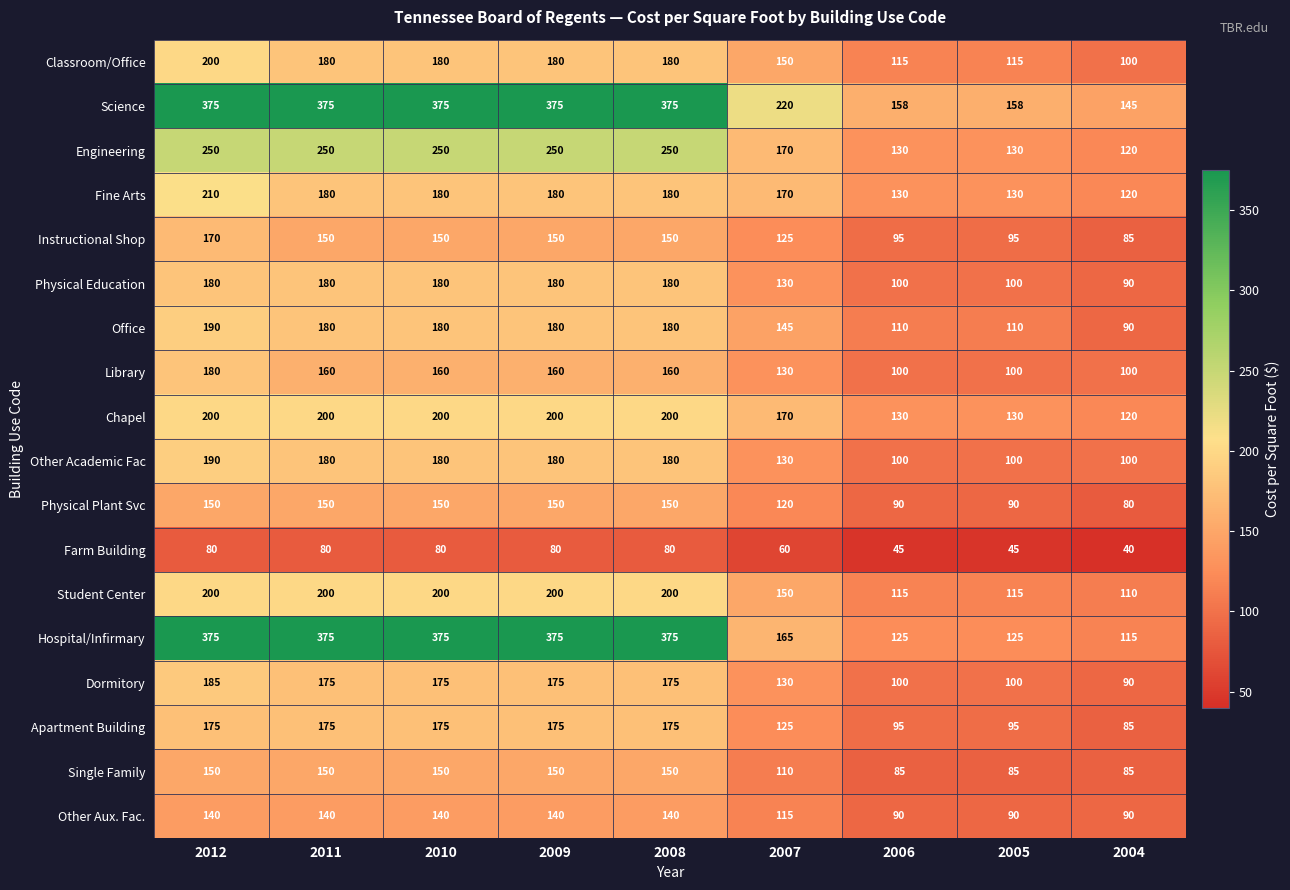

At which category is the sum across all series the highest?

2012